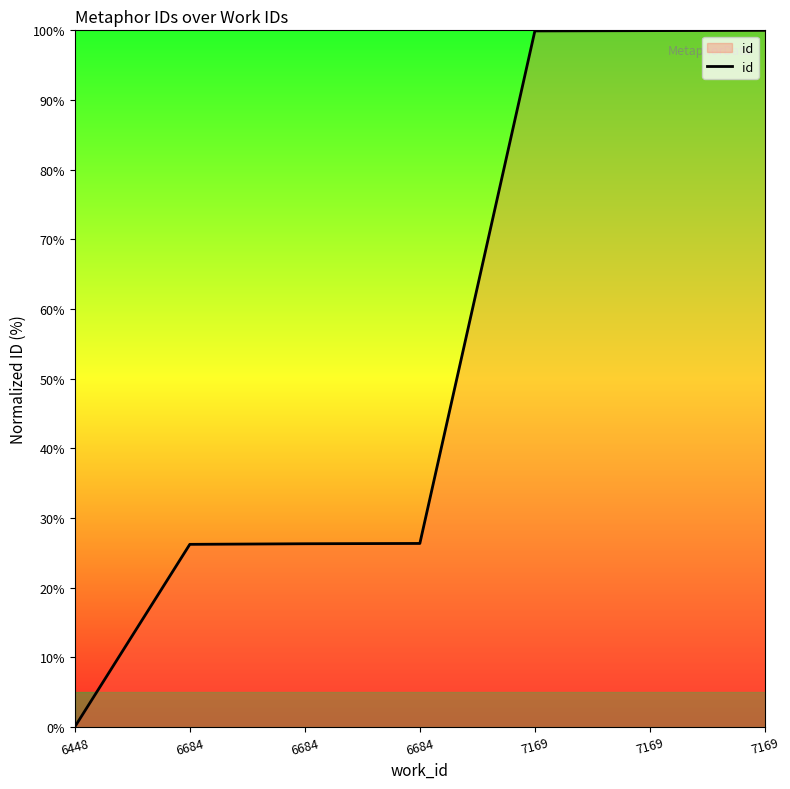

Rank the categories by value from lowest to highest.

6448, 6684, 6684, 6684, 7169, 7169, 7169